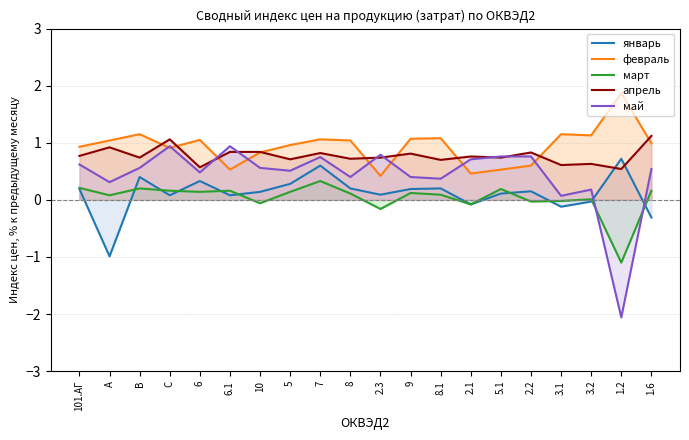

What is the difference between the maximum and minimum values in the январь series?

1.7